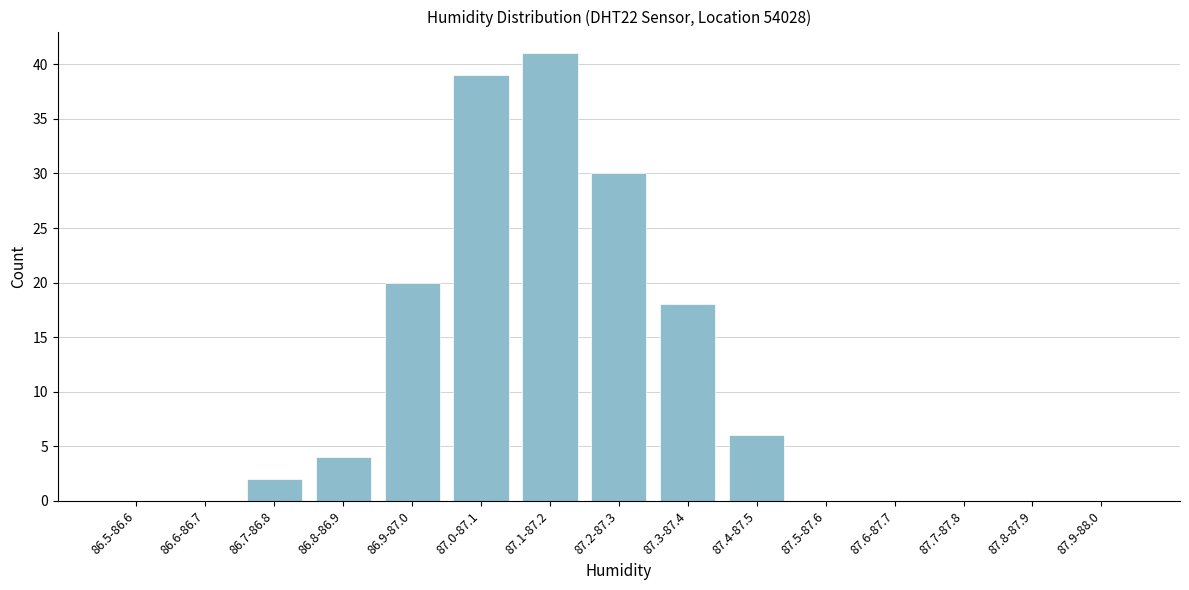

Reading left to right, extract all data points from this chart.

86.5-86.6=0	86.6-86.7=0	86.7-86.8=2	86.8-86.9=4	86.9-87.0=20	87.0-87.1=39	87.1-87.2=41	87.2-87.3=30	87.3-87.4=18	87.4-87.5=6	87.5-87.6=0	87.6-87.7=0	87.7-87.8=0	87.8-87.9=0	87.9-88.0=0